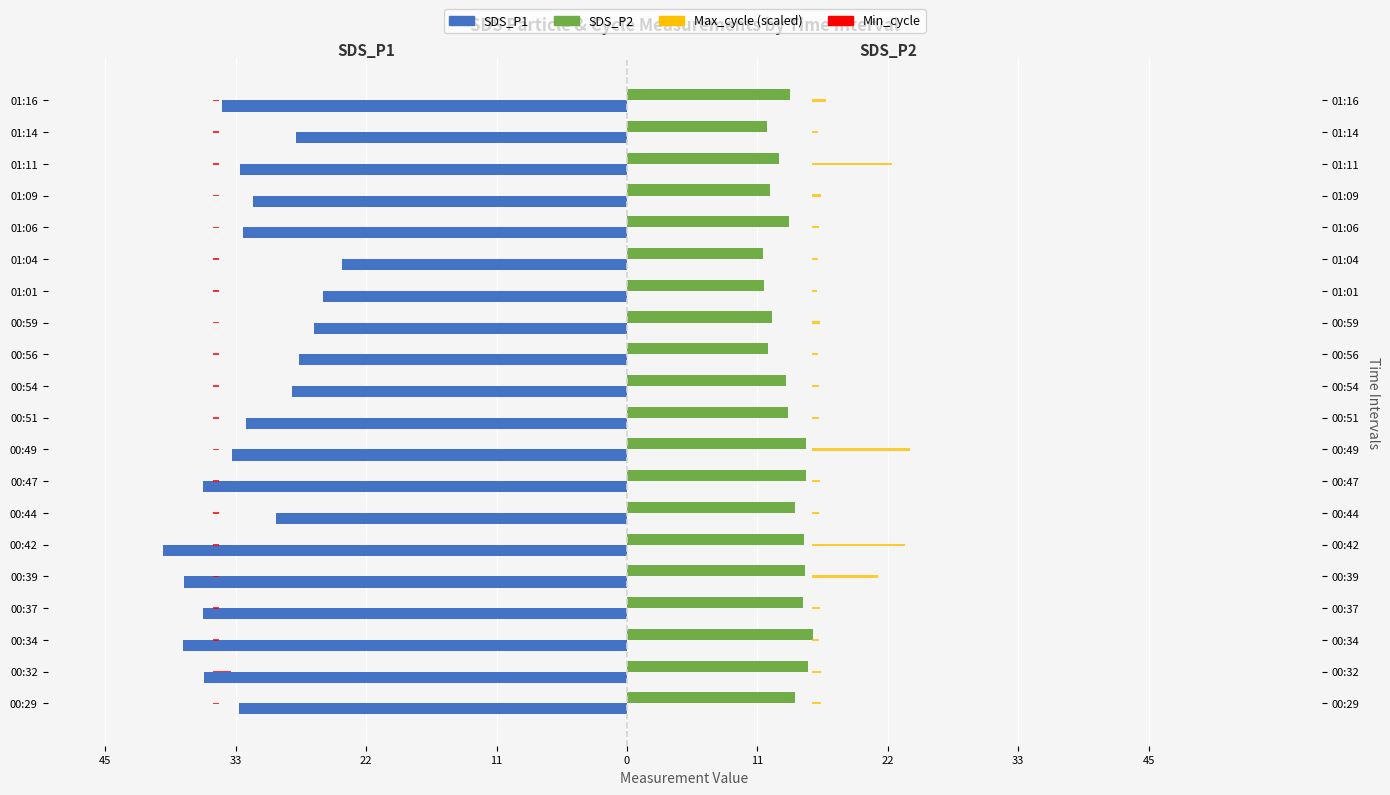

What is the difference between the second highest and second lowest values in the SDS_P1 series?

12.2